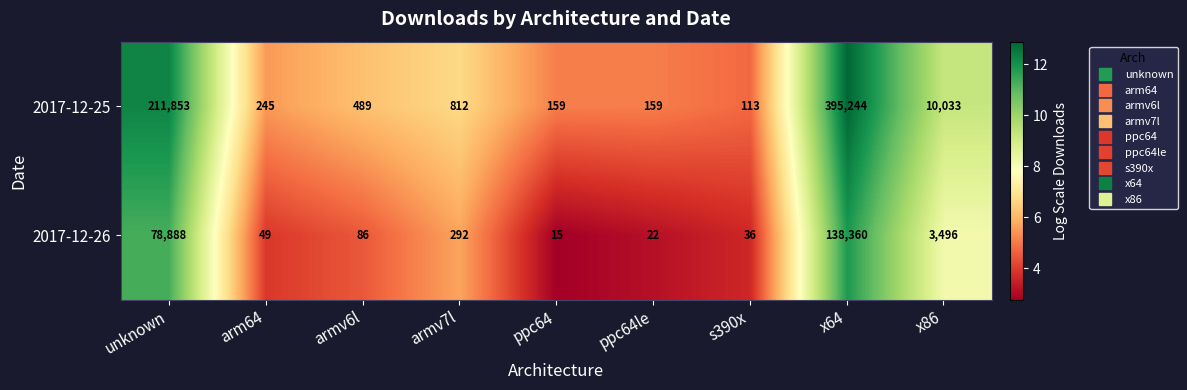

True or false: 2017-12-26 has a value of 78888 at unknown.

True